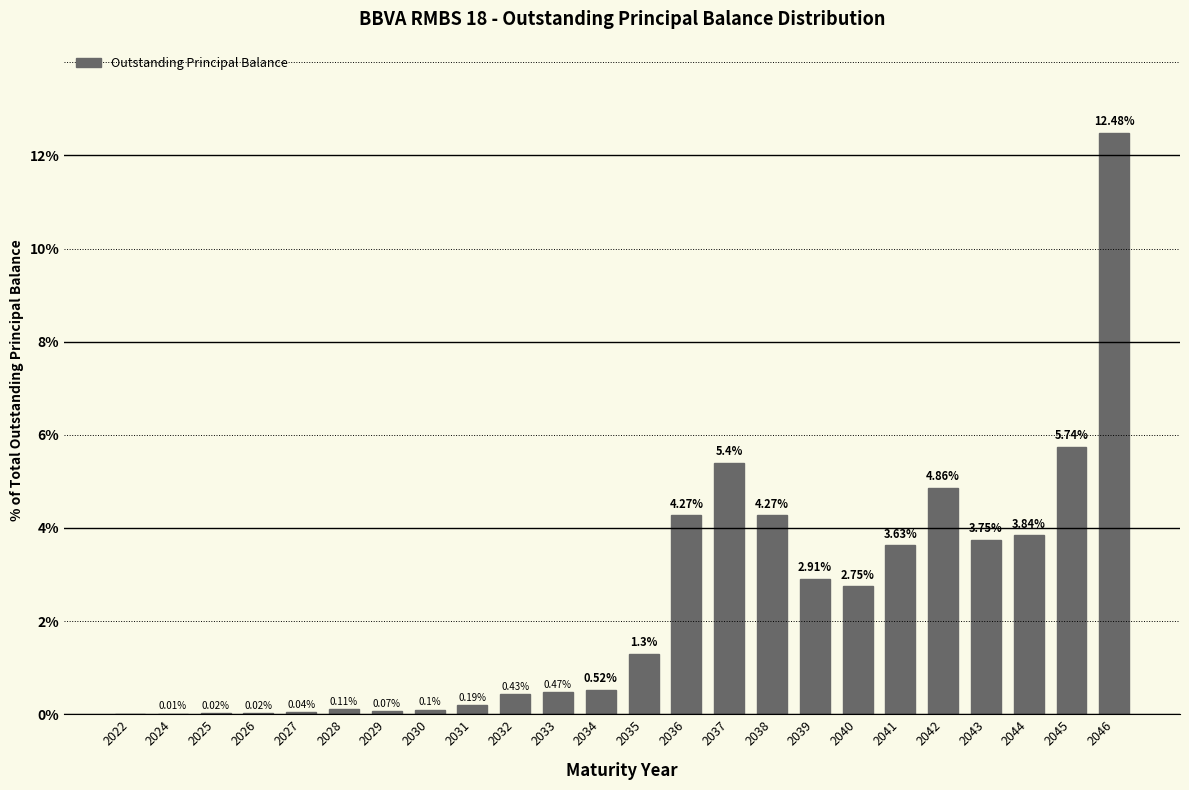

What is the change in value from 2034 to 2042?

+4.3